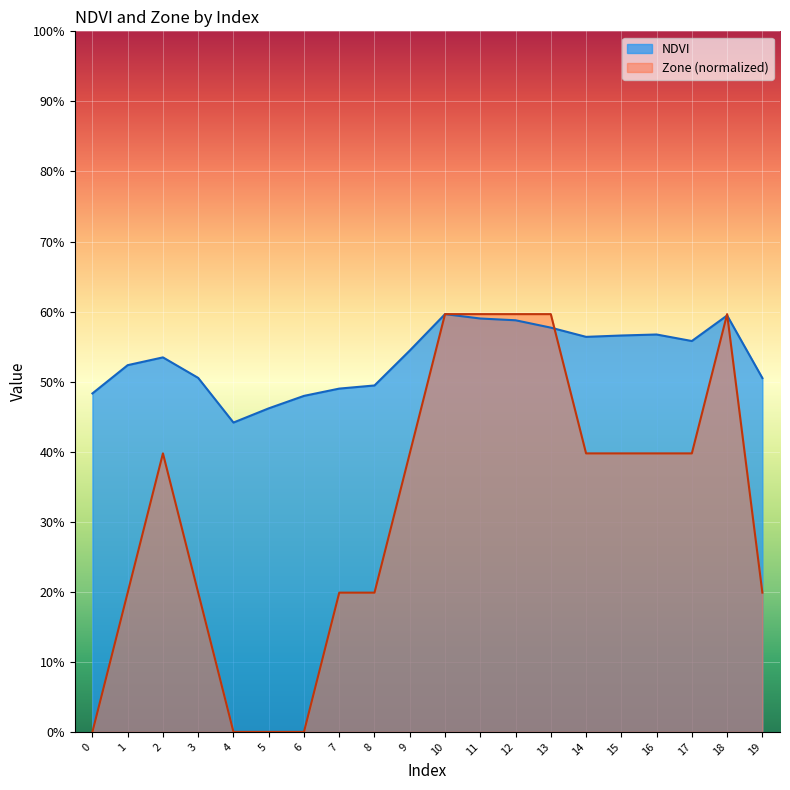

At how many categories does at least one series exceed 0?

20